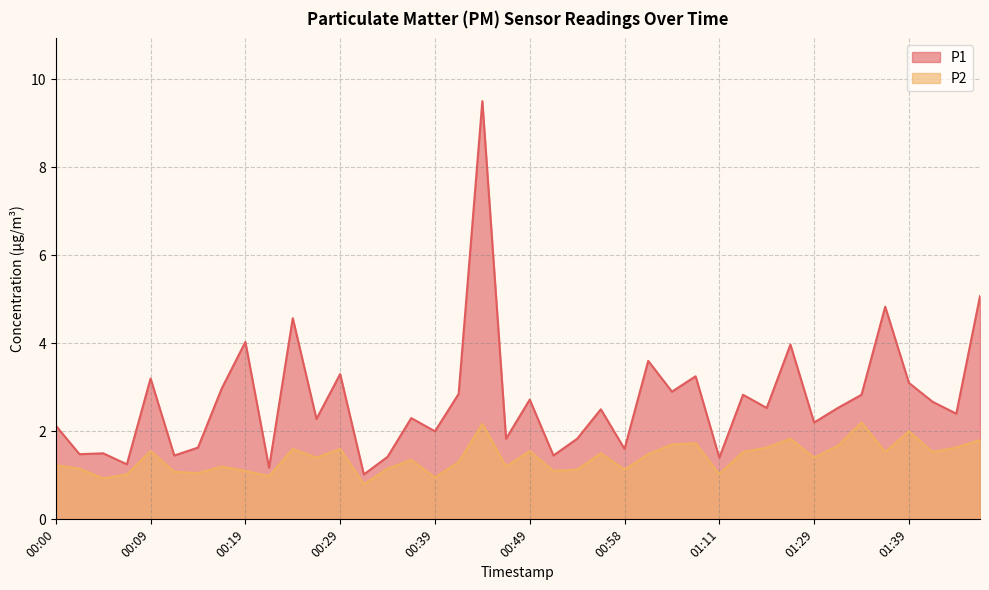

What is the highest value of the P1 series?

9.5